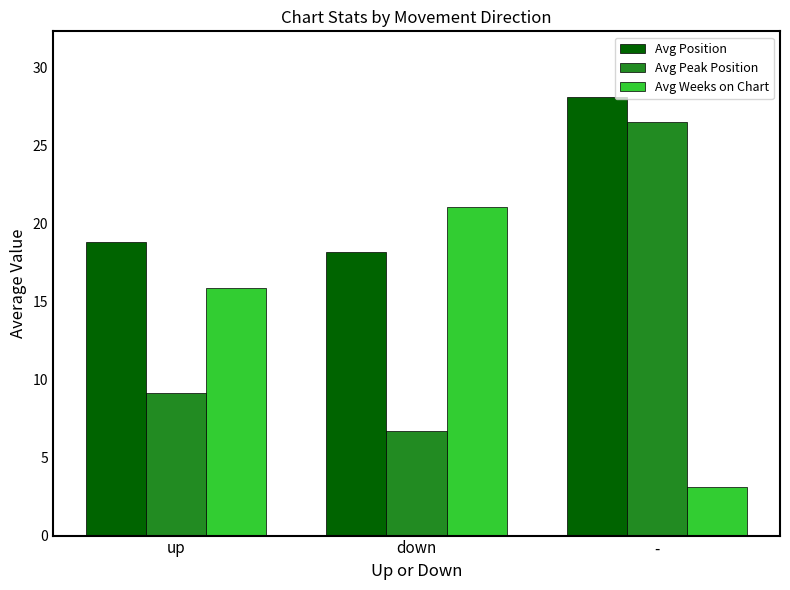

Are the bars horizontal?

No